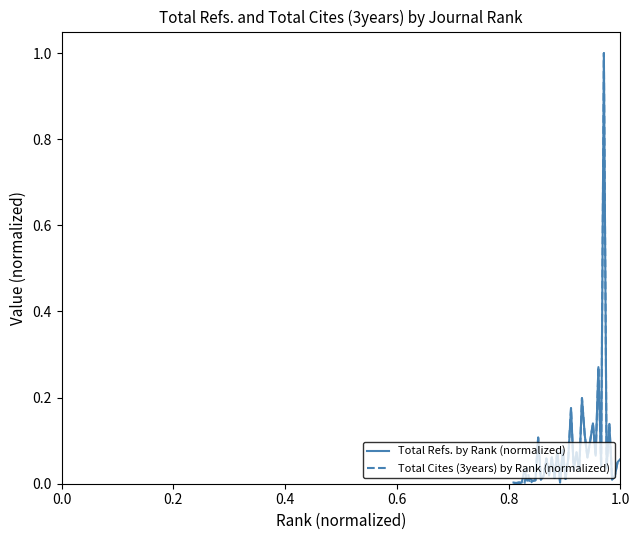

What is the maximum value for Total Refs. by Rank (normalized)?

1.0